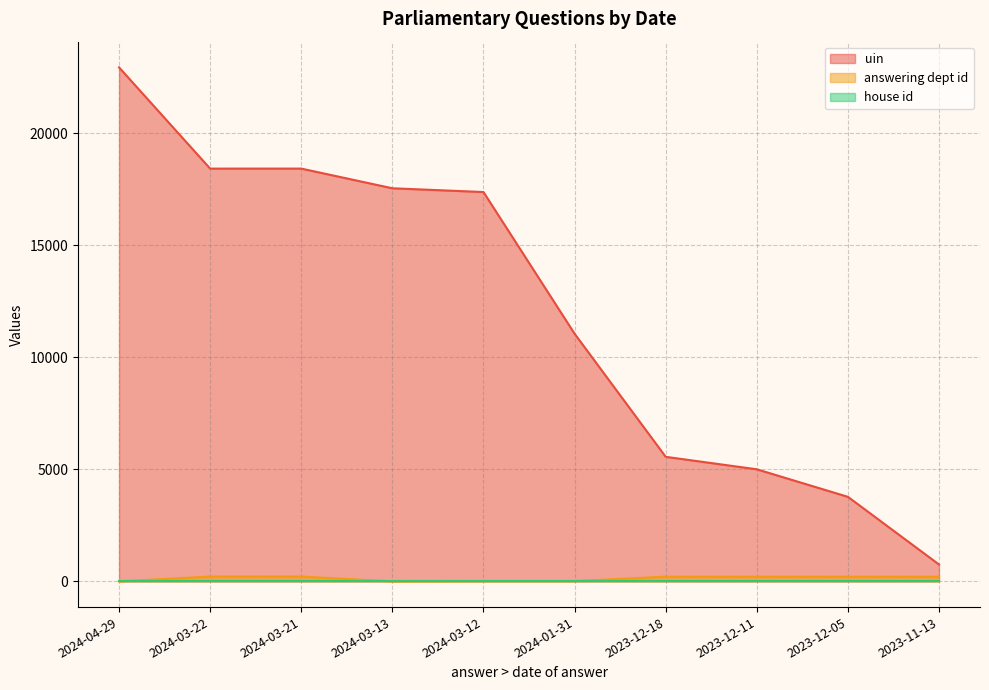

True or false: uin and answering dept id cross at least once.

False